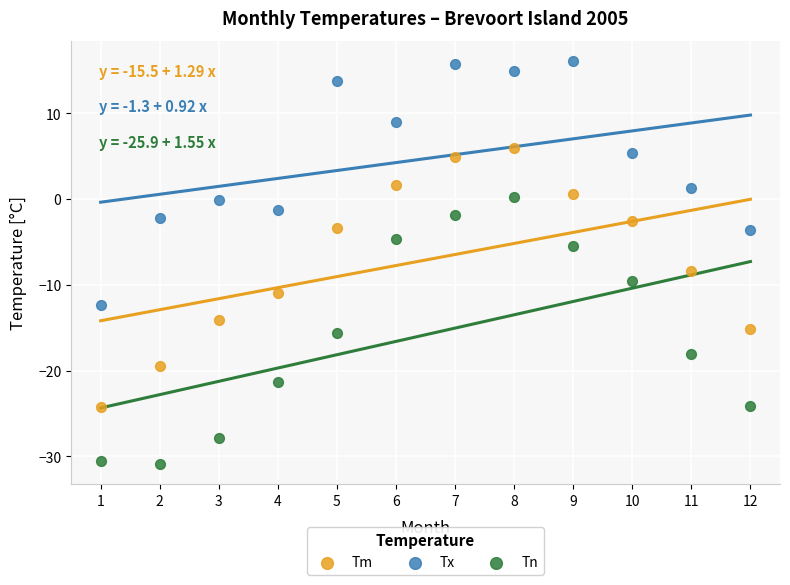

Across all data points, what is the range of Y values (max minus min)?

47.0